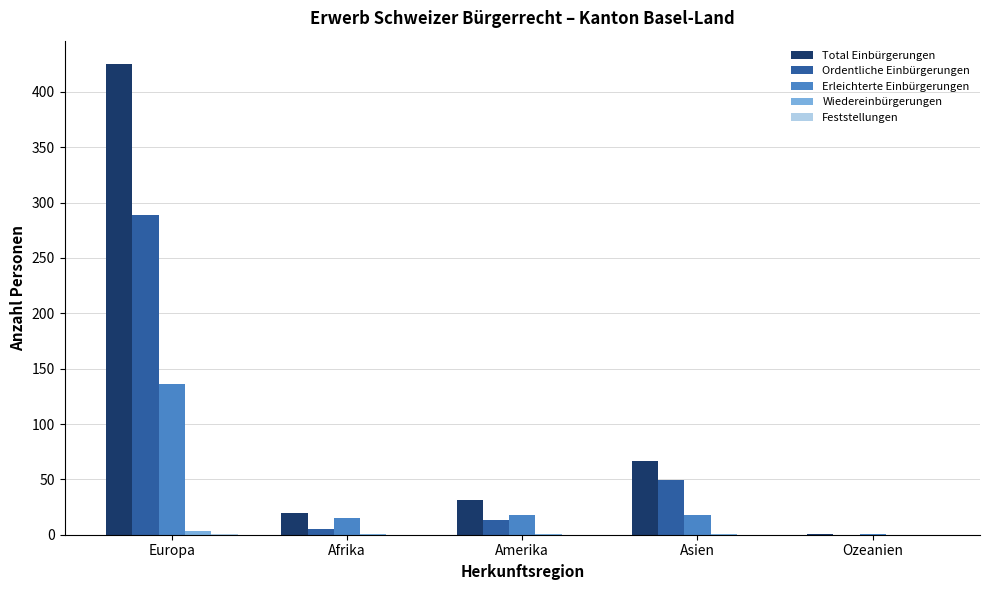

How many series are shown in this chart?

5